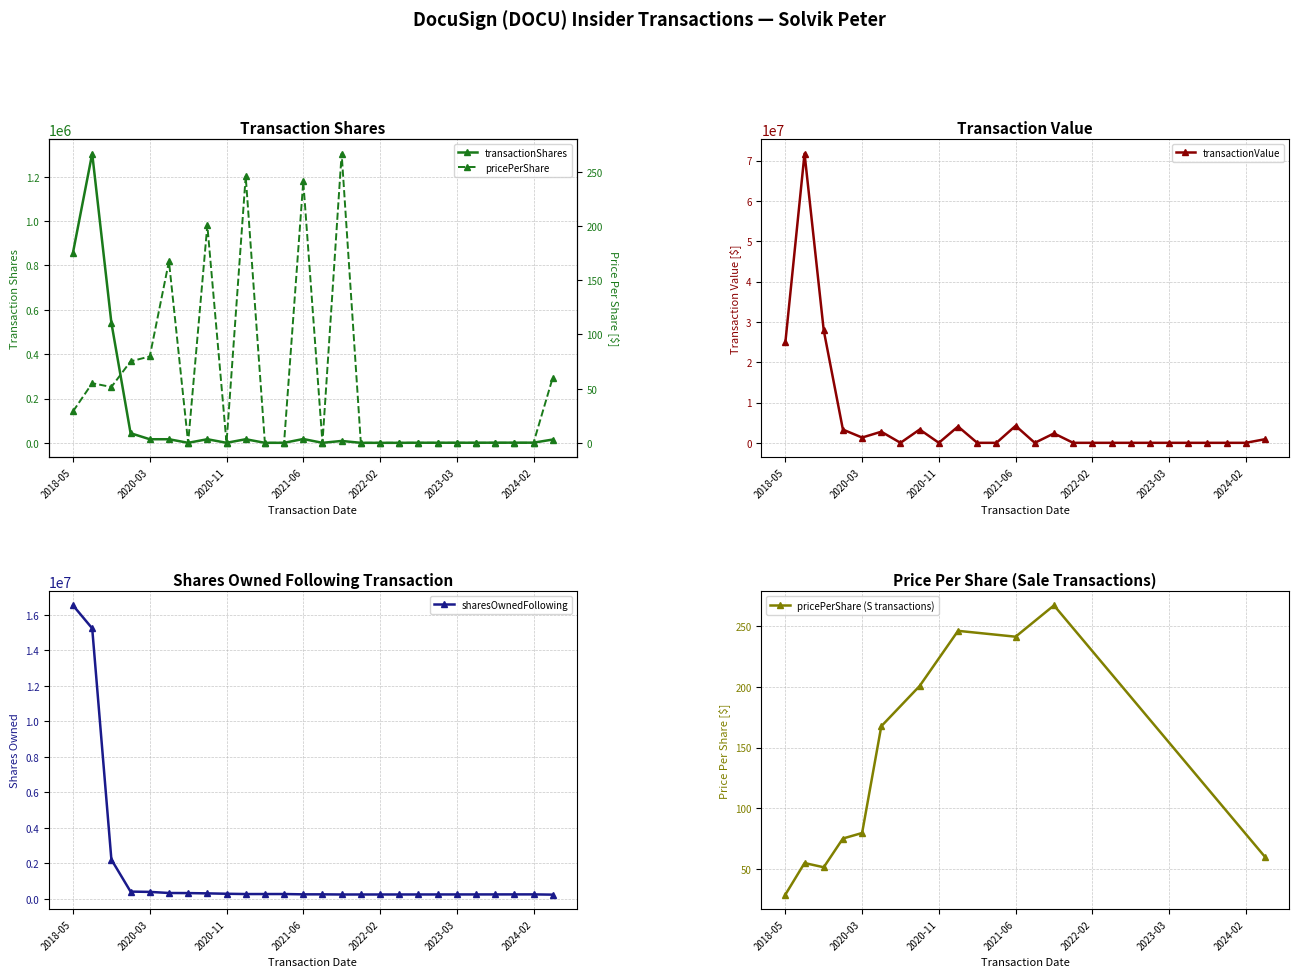

Is it true that pricePerShare (S transactions) equals 241.2 at 2021-06?

True